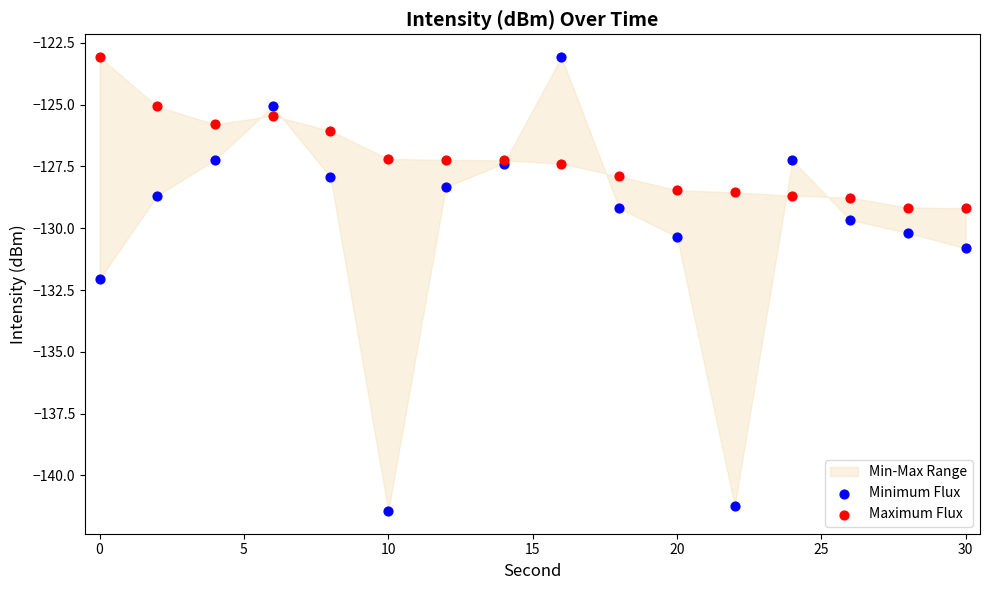

Which series has the largest Y range (max minus min)?

Minimum Flux